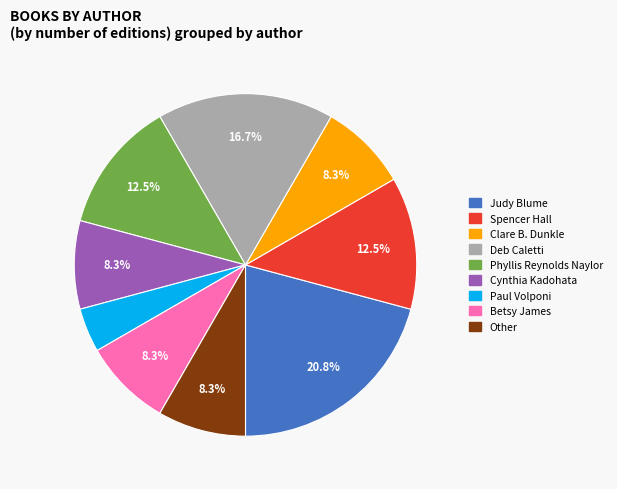

Is there any slice that represents more than half of the pie?

No